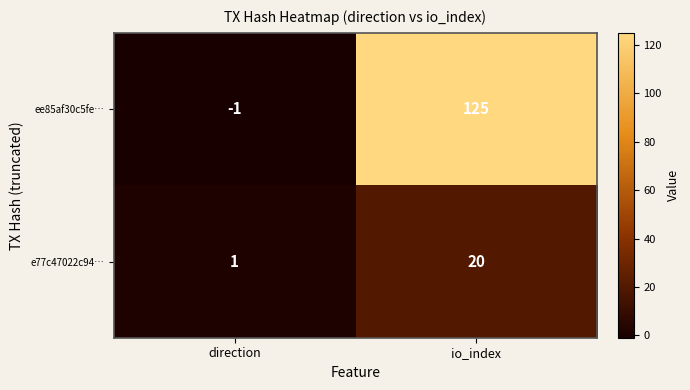

At direction, list the series in order from smallest to largest.

ee85af30c5fe…, e77c47022c94…